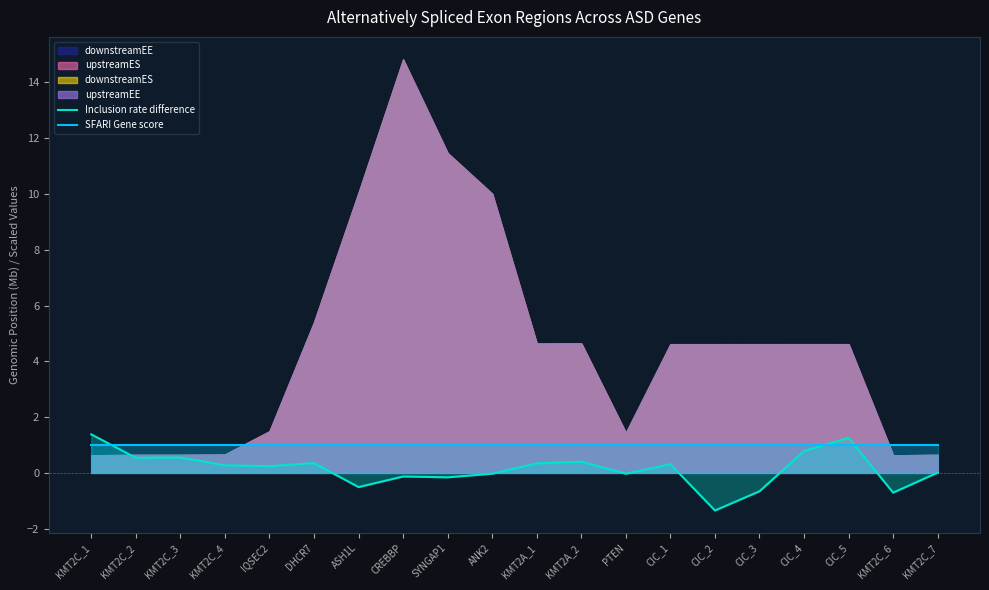

True or false: SFARI Gene score has more than 1 points higher than both neighbors.

False